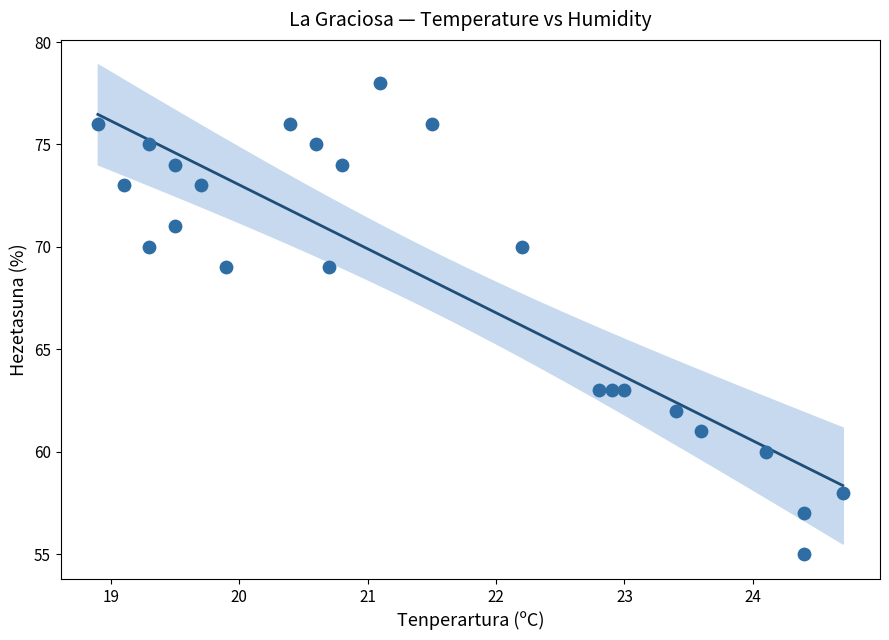

What is the range of Y values (max minus min)?

23